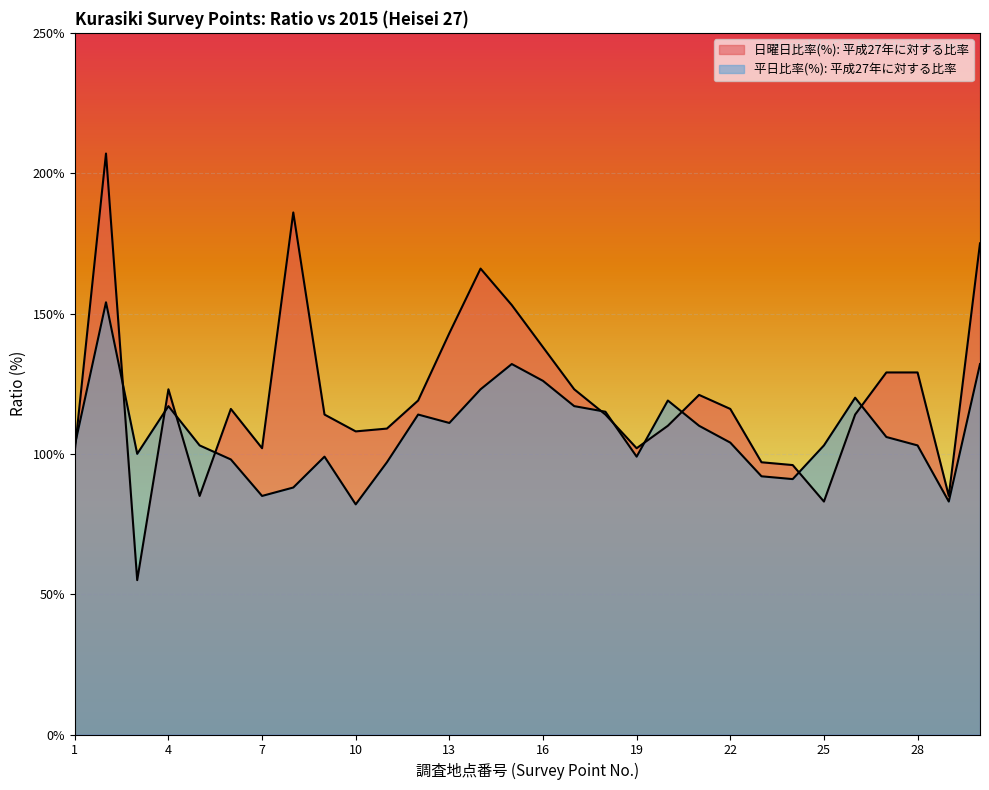

What is the difference between the highest and lowest values at 2?

53